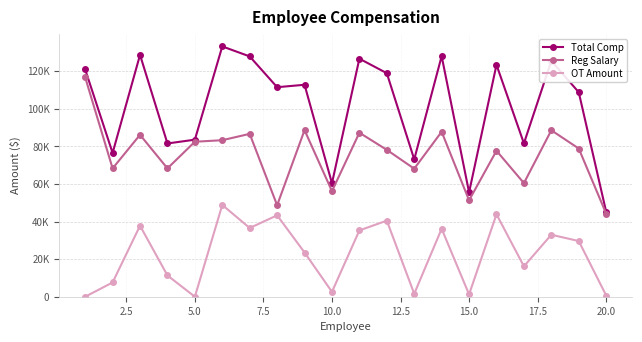

Rank the series by their maximum value, from highest to lowest.

Total Comp, Reg Salary, OT Amount